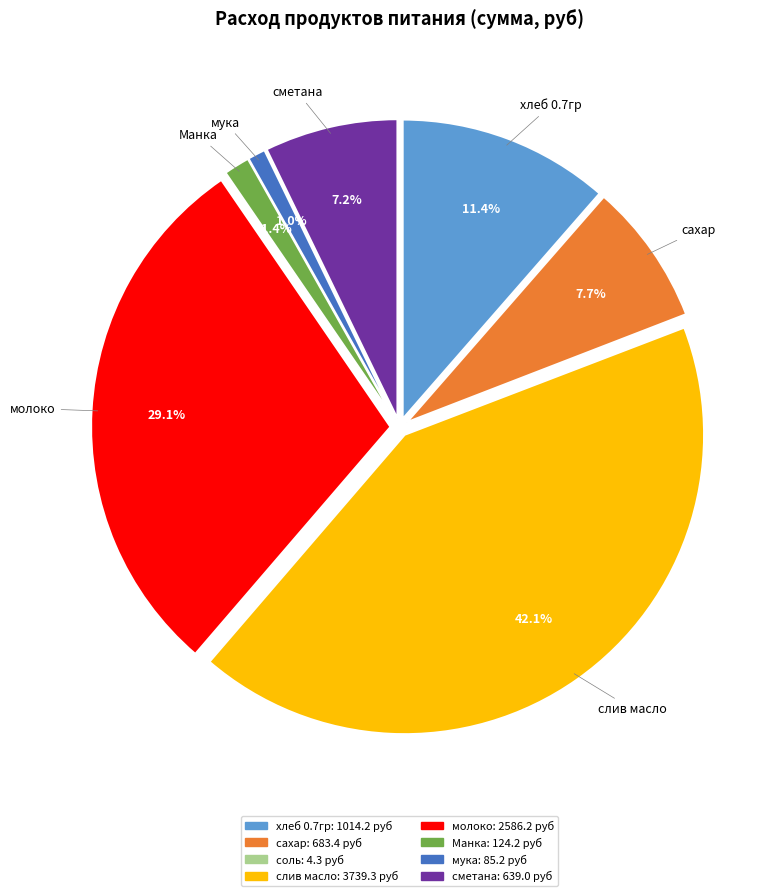

The сахар slice represents 8% of the pie. True or false?

True